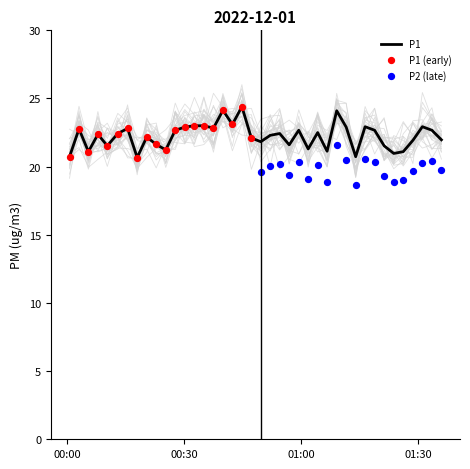

What is the highest value of the P1 series?

24.4